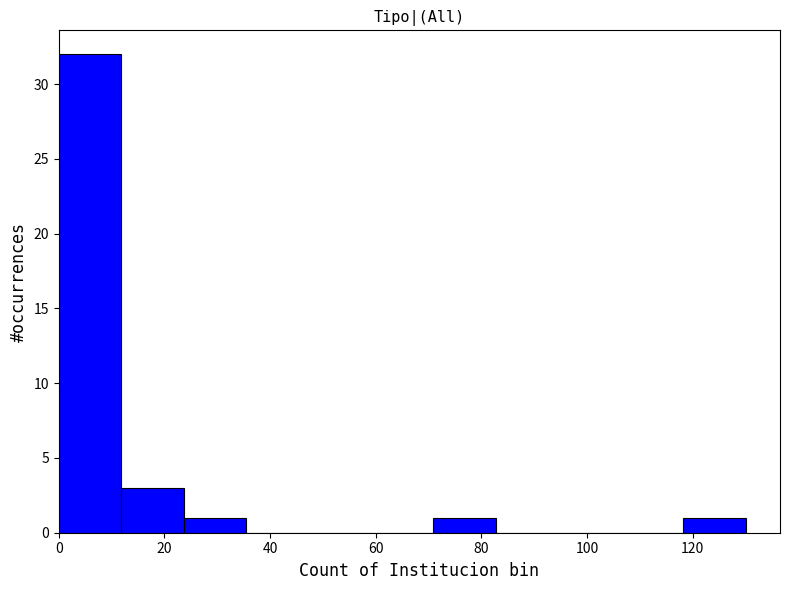

Reading left to right, list every bar in this chart as the range it spans on the x-axis followed by its height. Neither the bar edges nor the heights are printed on the chart, so give them approximately, as read against the axes.

0 to 12: 32
12 to 24: 3
24 to 36: 1
36 to 48: 0
48 to 60: 0
60 to 70: 0
70 to 82: 1
82 to 94: 0
94 to 106: 0
106 to 118: 0
118 to 130: 1